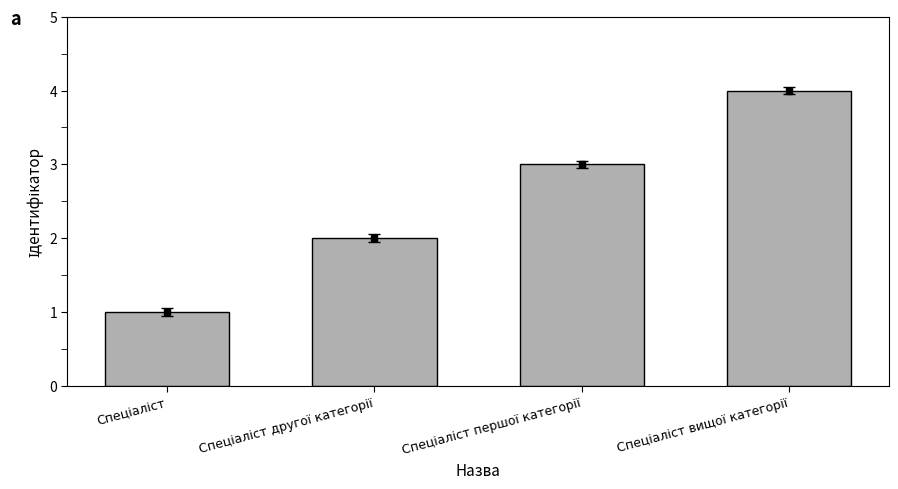

Which label corresponds to the smallest value in the chart?

Спеціаліст